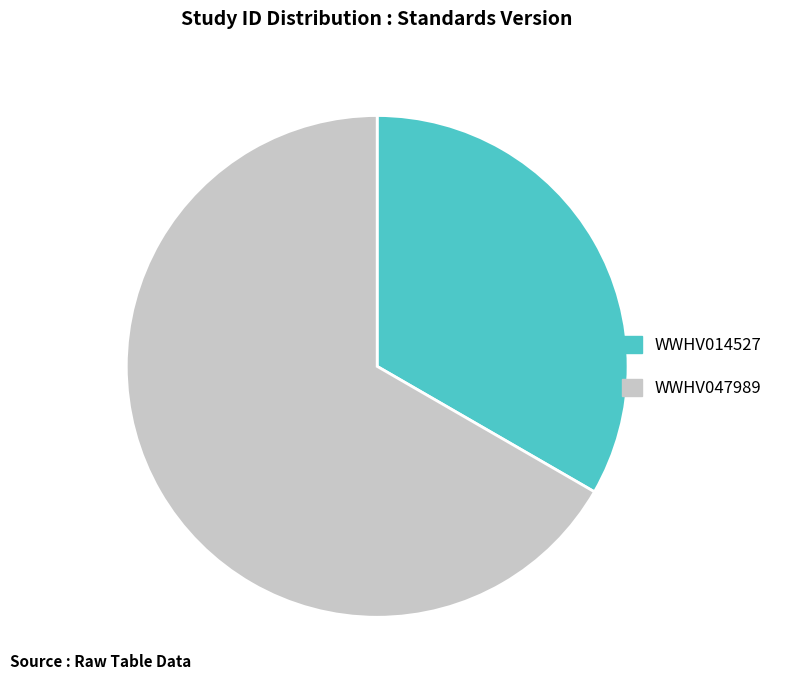

Do WWHV047989 and WWHV014527 together represent more than half of the pie?

Yes